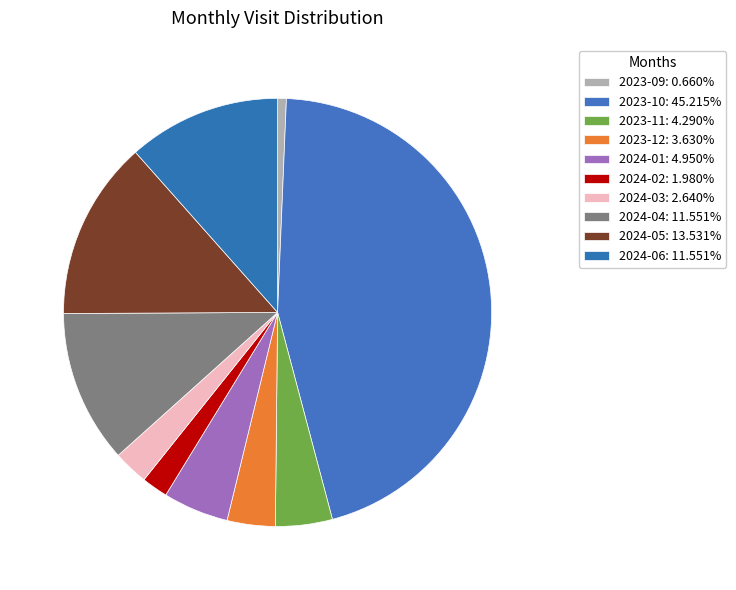

Does 2024-03 represent more than half of the total?

No